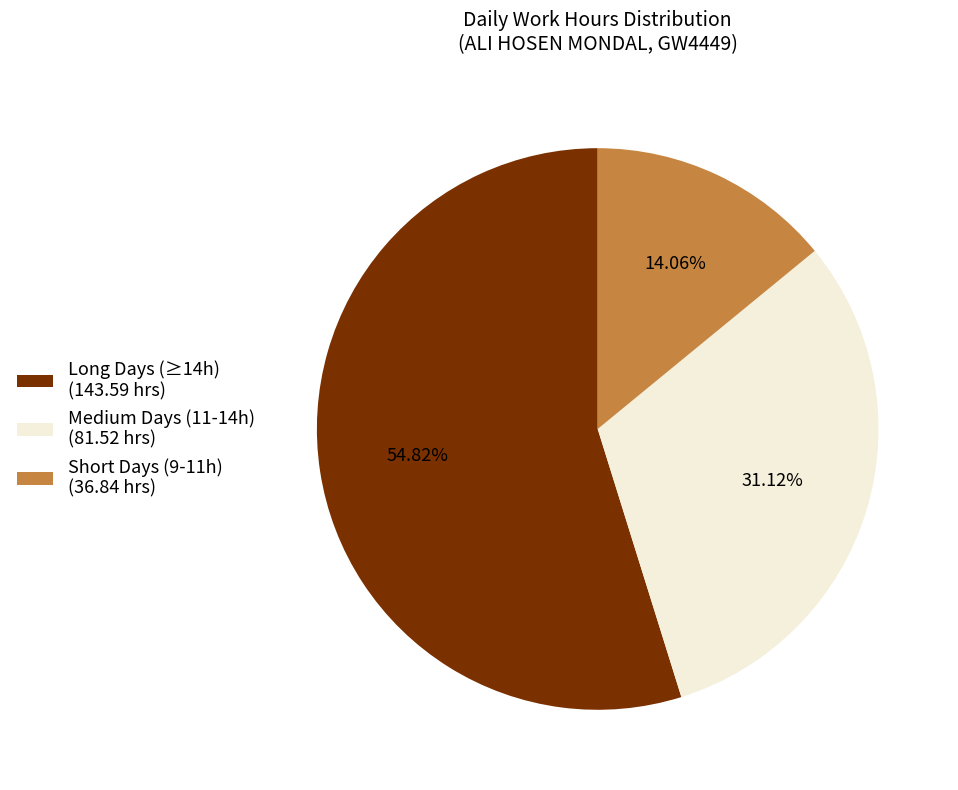

Rank the categories by value from highest to lowest.

Long Days (≥14h) (143.59 hrs), Medium Days (11-14h) (81.52 hrs), Short Days (9-11h) (36.84 hrs)